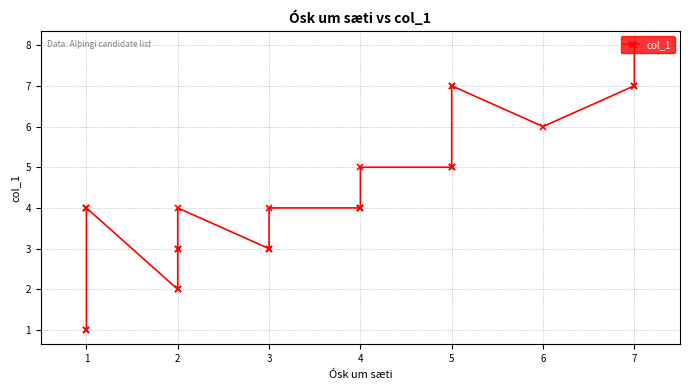

The chart shows a value of 2 at 3. True or false?

False